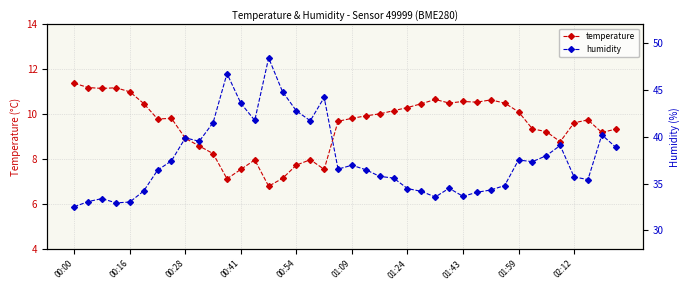

Is this an area chart (filled region under the line)?

No